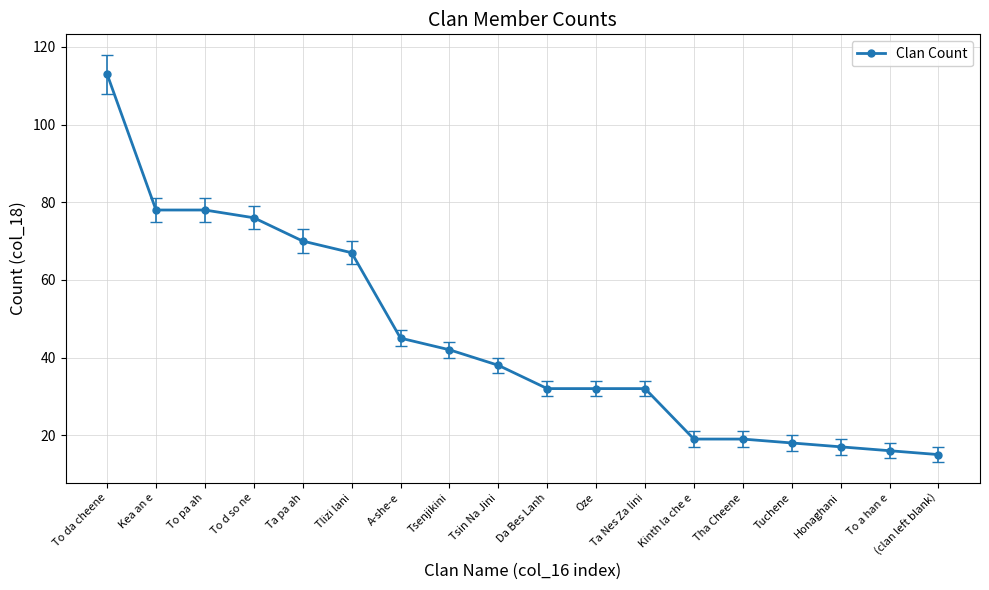

Does the chart have visible grid lines?

Yes